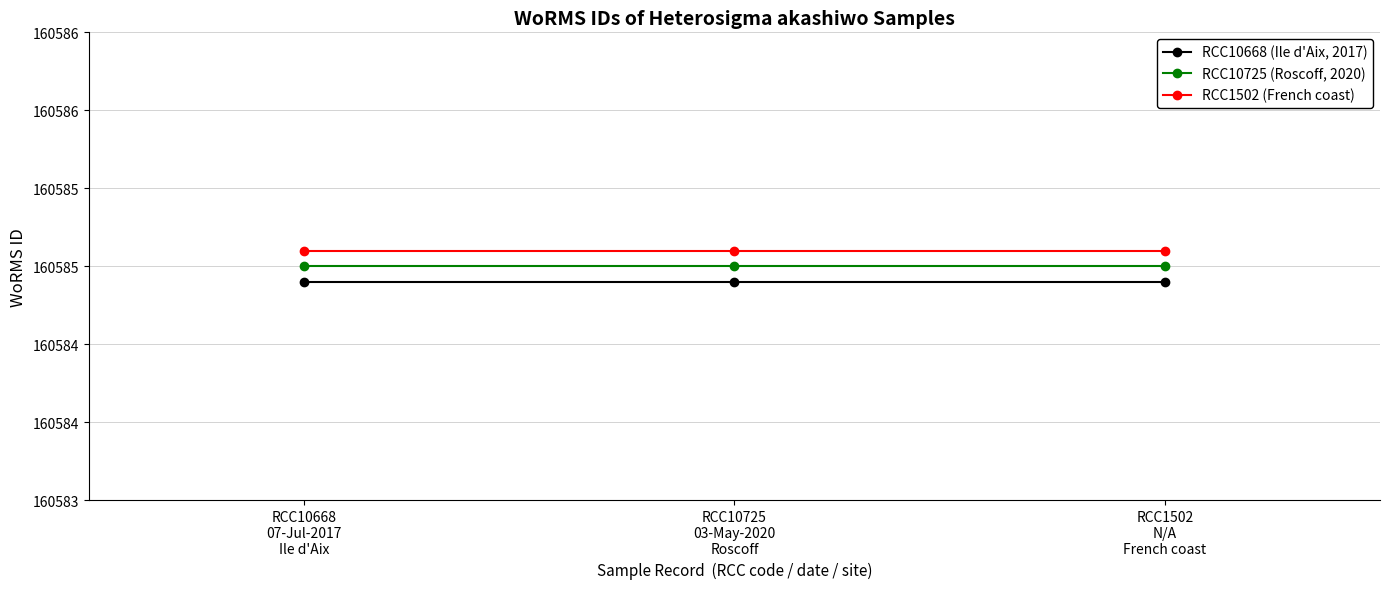

Which series has the largest total across all categories?

RCC1502 (French coast)